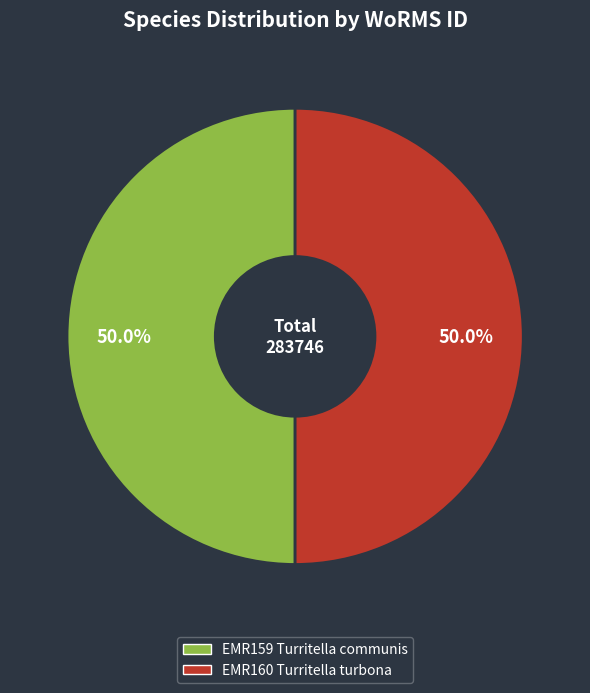

Approximately how many times larger is the value at EMR160 Turritella turbona compared to EMR159 Turritella communis?

1.0